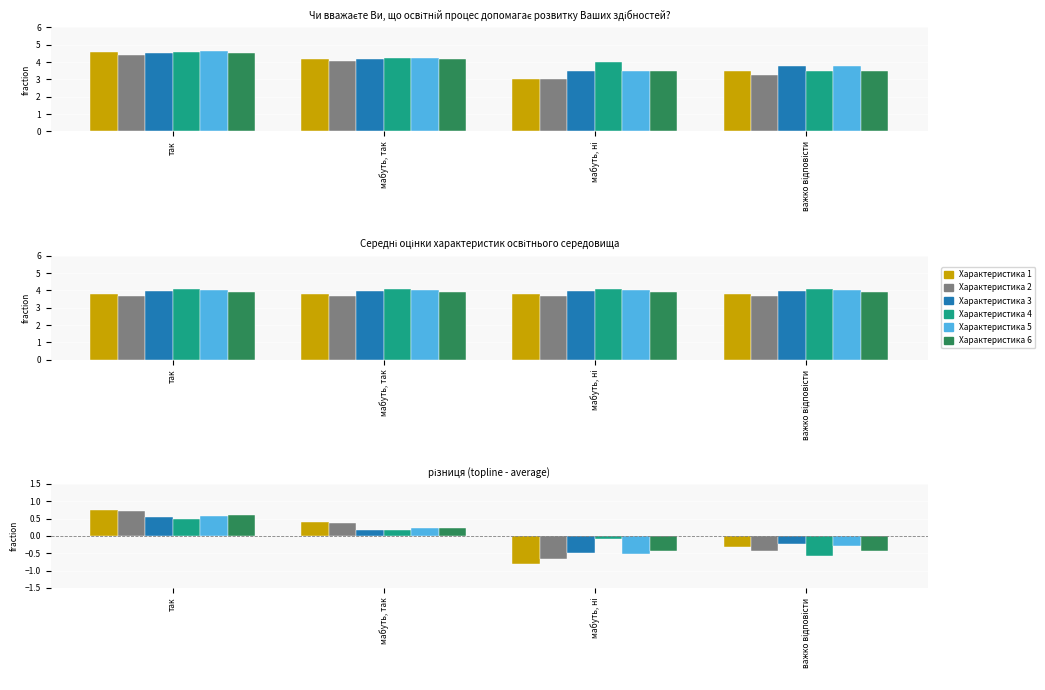

Rank the categories by Характеристика 6 value from highest to lowest.

так, мабуть, так, мабуть, ні, важко відповісти